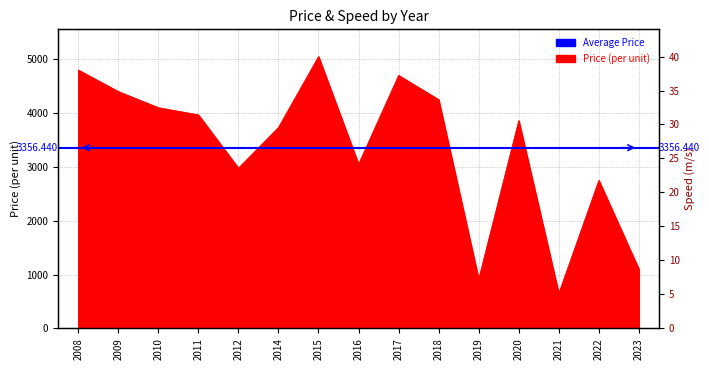

What is the value of the 11th point from the left?

915.0